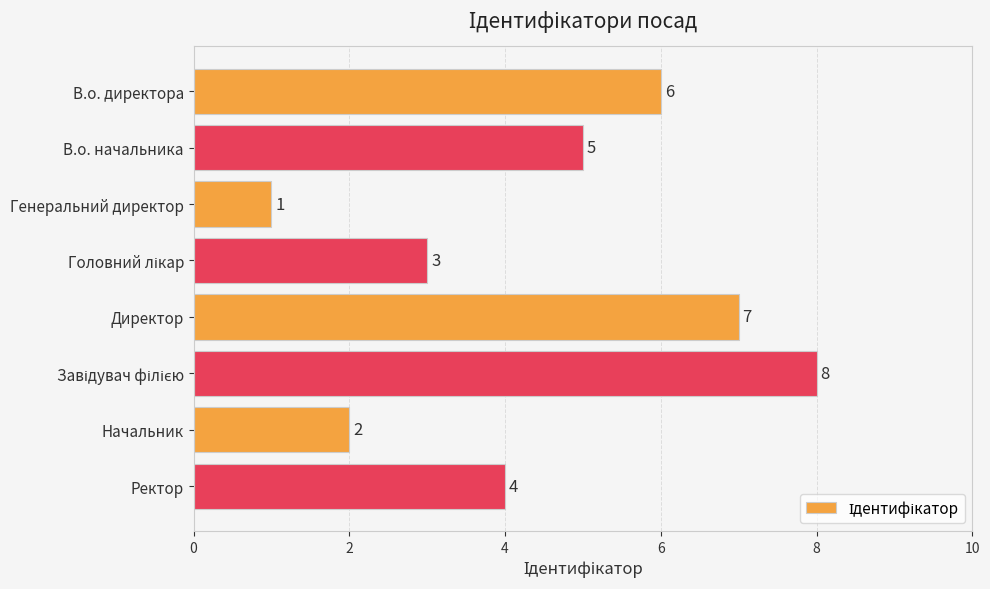

Is it true that the value at В.о. директора is 3?

False